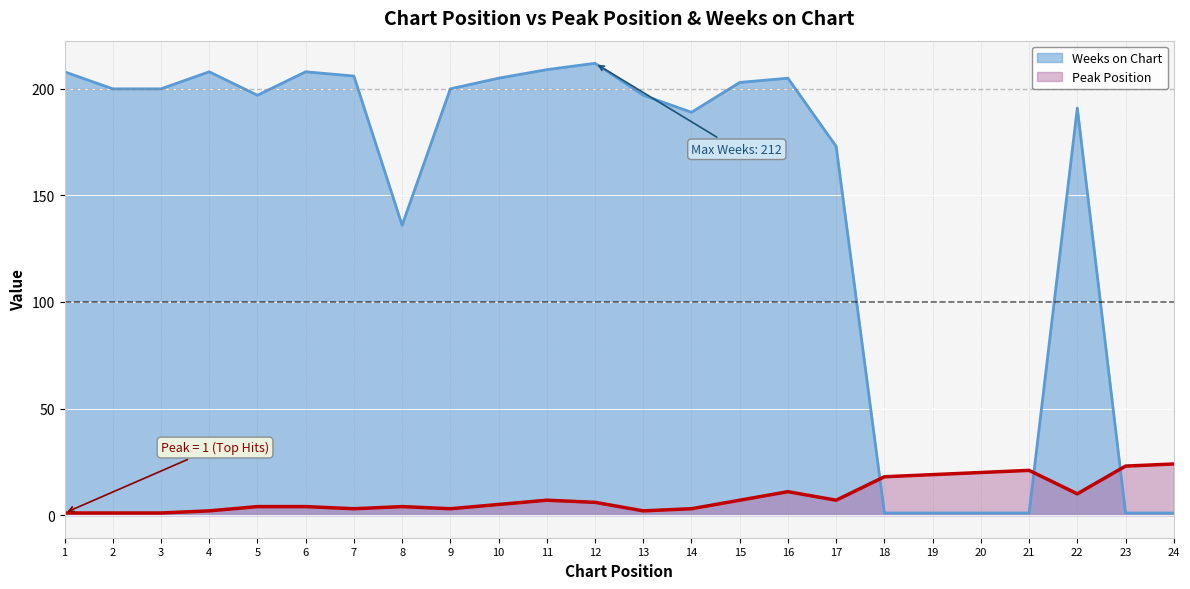

How many distinct data groups are displayed?

2